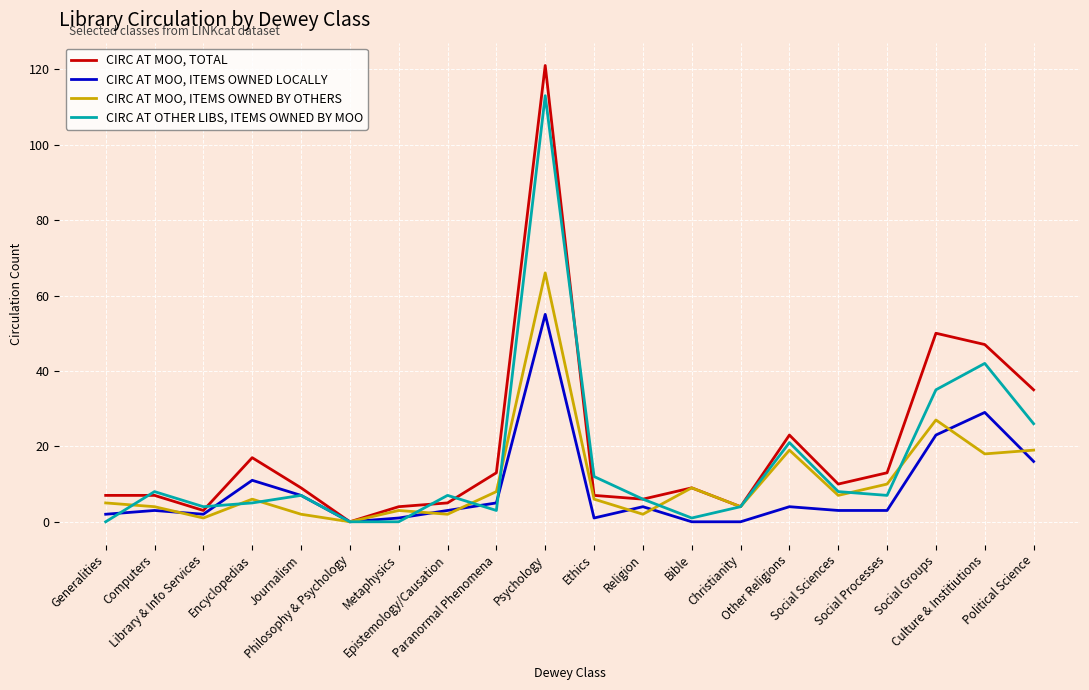

What is the difference between the highest and lowest values at Social Processes?

10